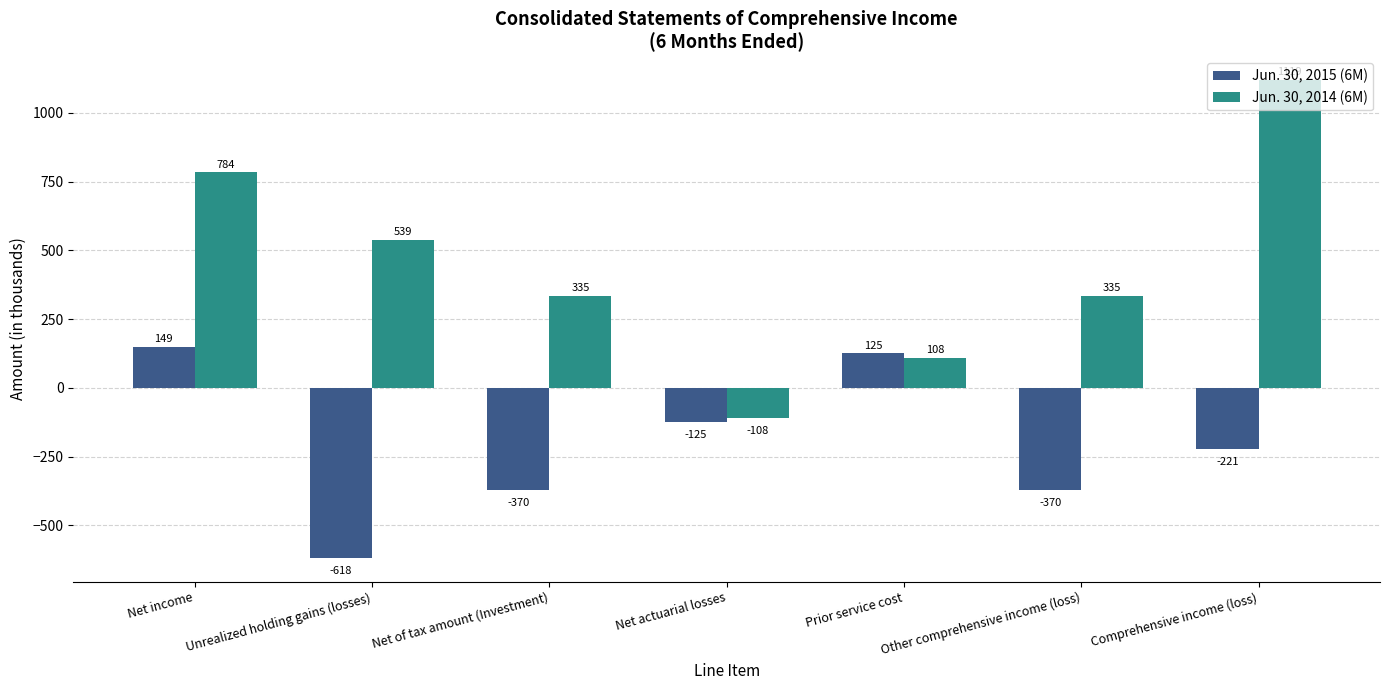

How many bars are there in each group?

2